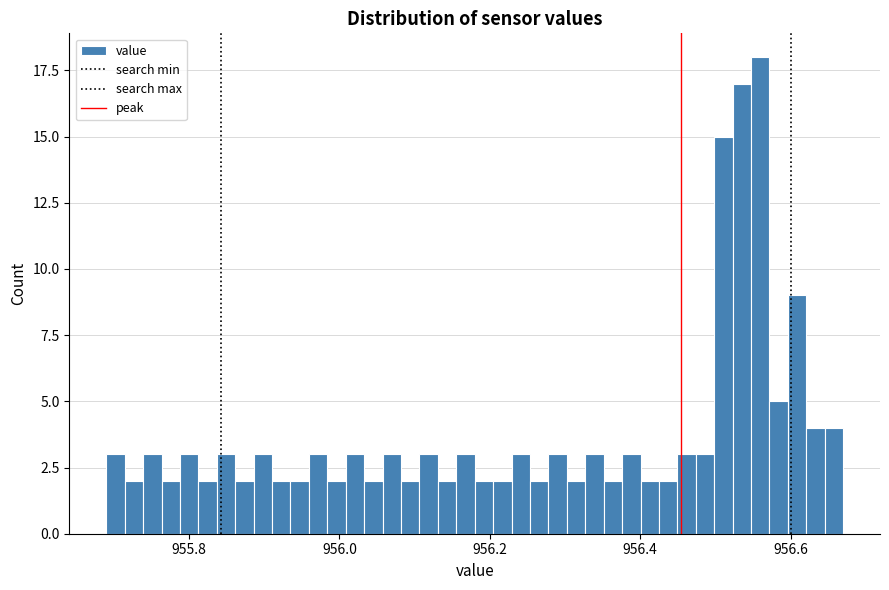

Read against the x-axis, roughly where is the centre of the tallest bar?

956.56